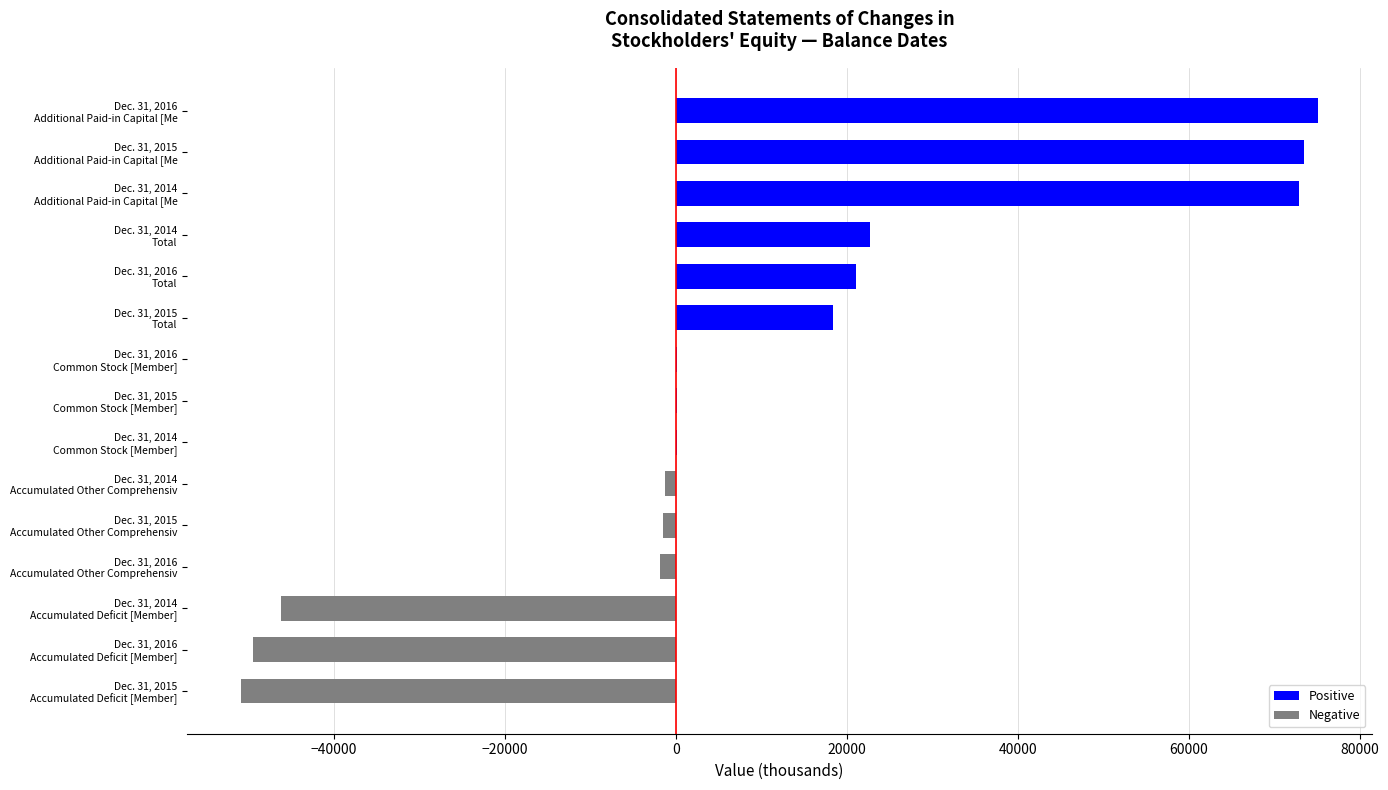

Is it true that Positive equals -37360 at Dec. 31, 2014 Accumulated Deficit [Member]?

False